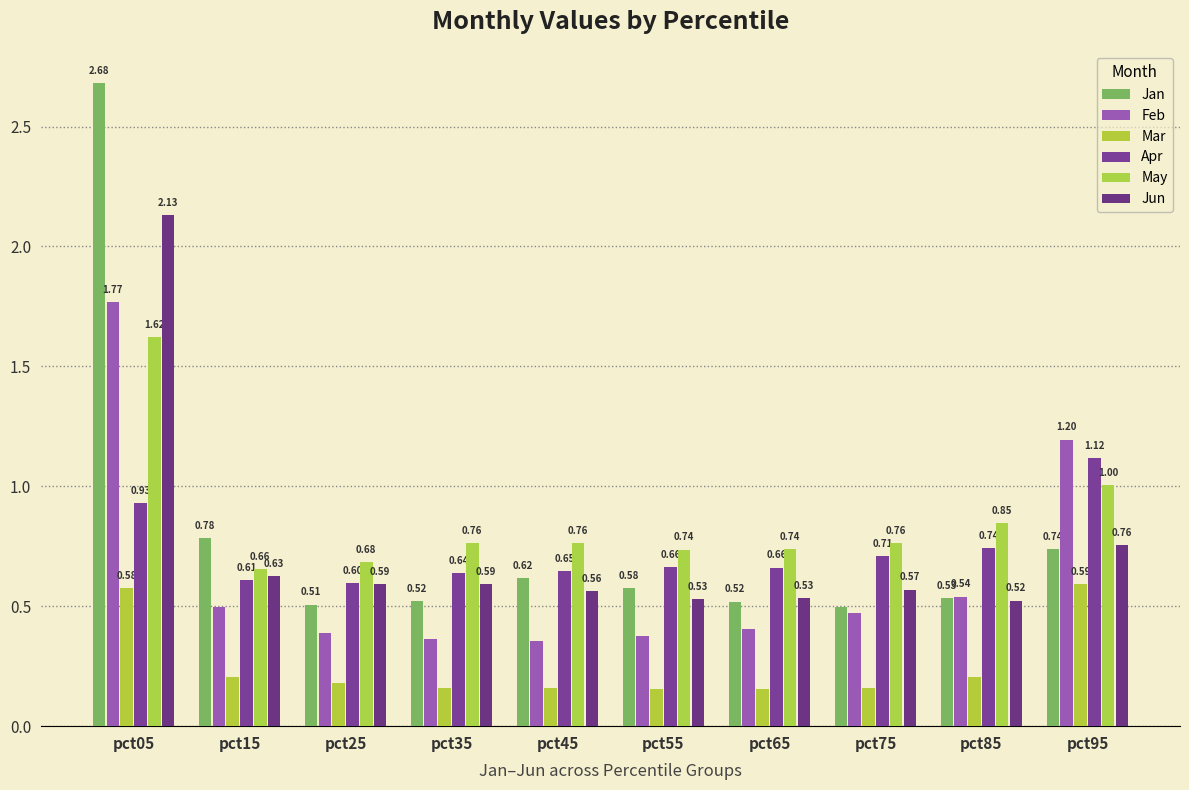

How many categories are shown in the chart?

10